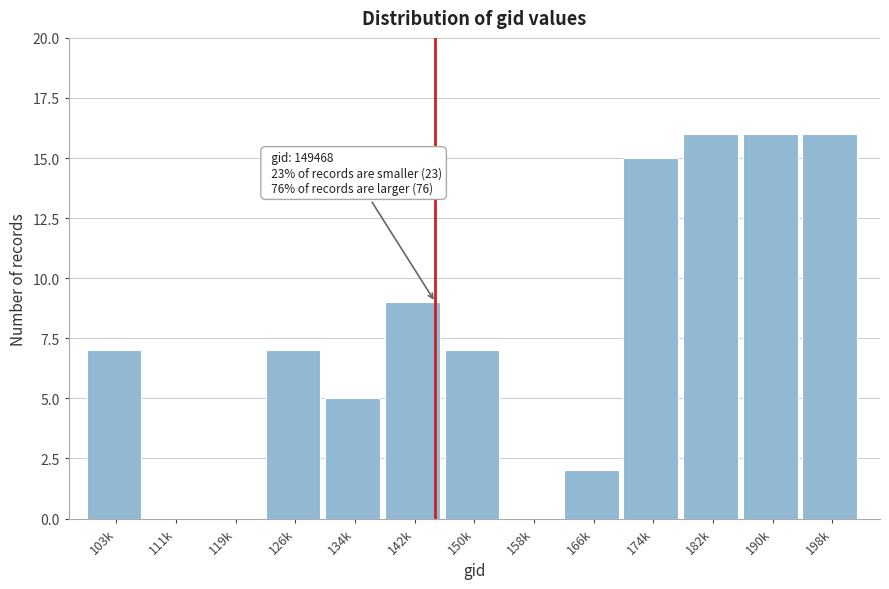

Reading left to right, what are all the values shown in this chart?

103k=7	111k=0	119k=0	126k=7	134k=5	142k=9	150k=7	158k=0	166k=2	174k=15	182k=16	190k=16	198k=16